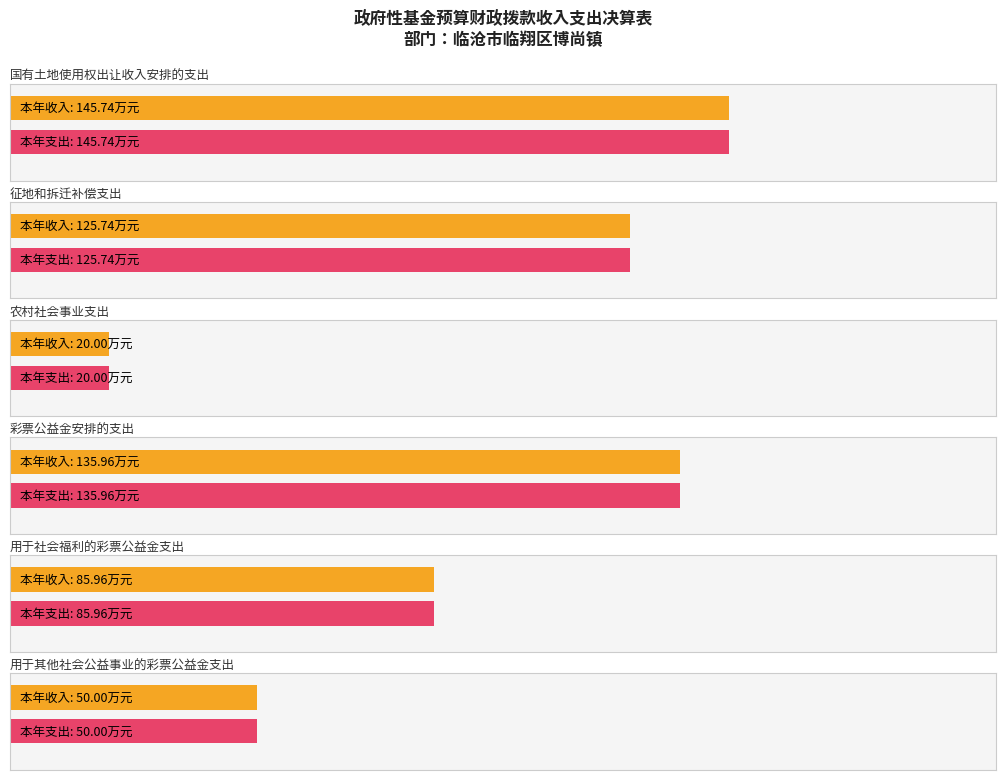

What is the average value of the 本年支出 series?

93.9